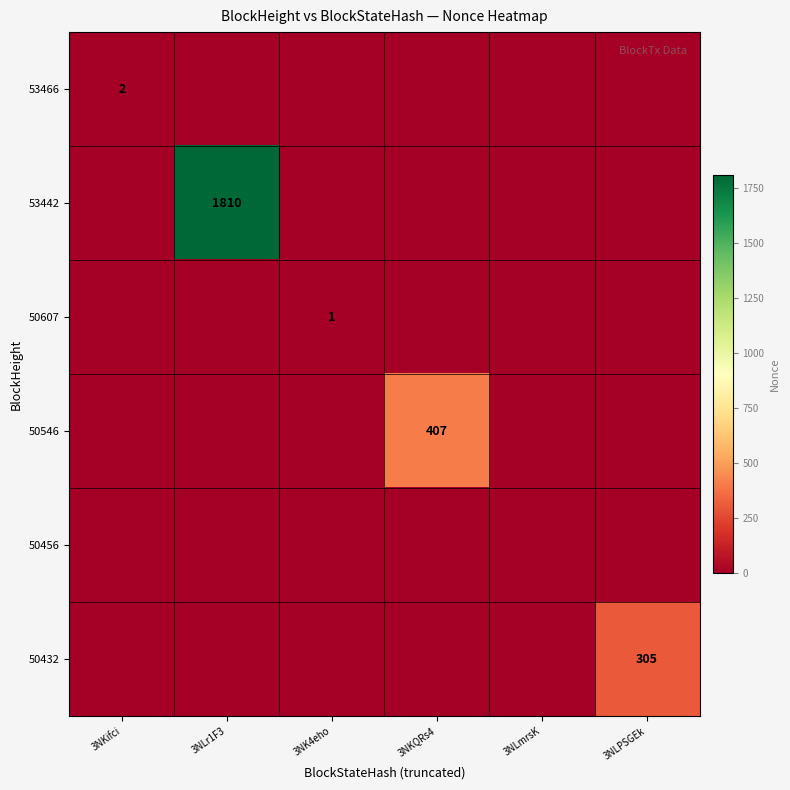

List the series in order of their peak value, highest first.

53442, 50546, 50432, 53466, 50607, 50456